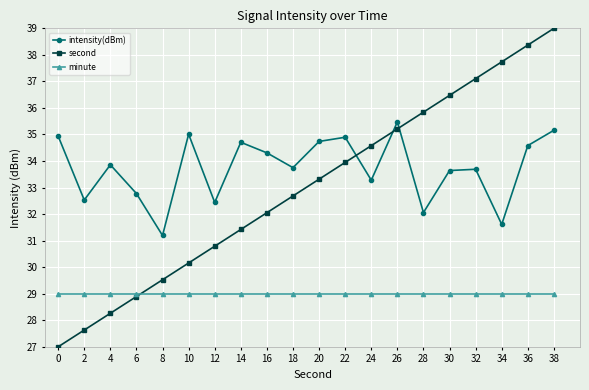

The value of intensity(dBm) at 22 is 34.9. True or false?

True